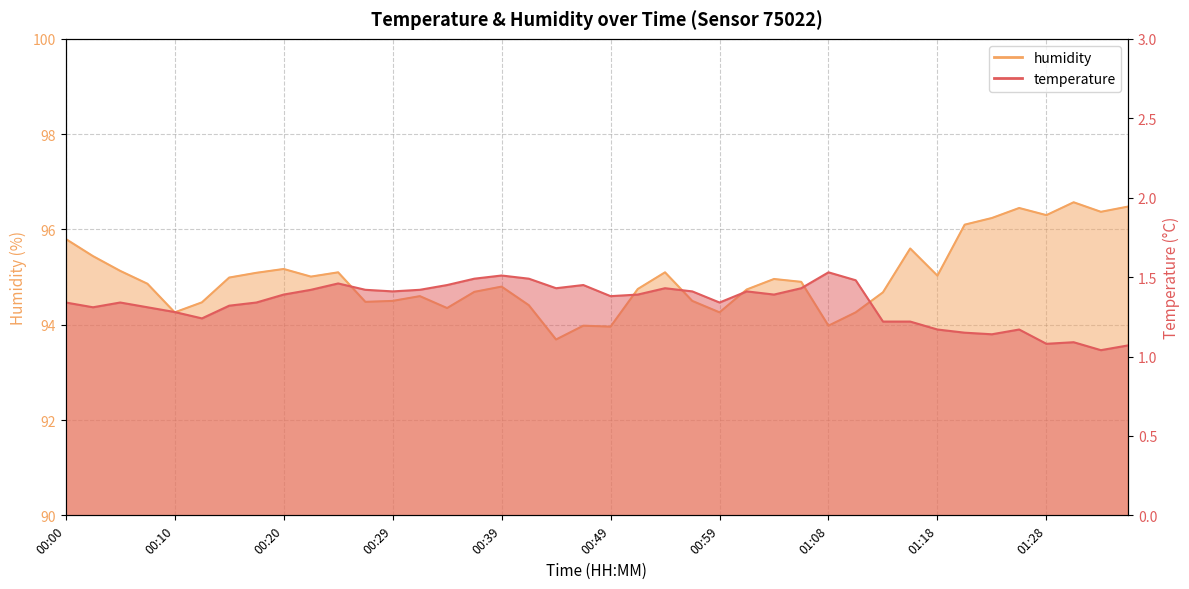

Reading right to left, transcribe all the data shown in this chart.

temperature: 1.1	1.0	1.1	1.1	1.2	1.1	1.1	1.2	1.2	1.2	1.5	1.5	1.4	1.4	1.4	1.3	1.4	1.4	1.4	1.4	1.4	1.4	1.5	1.5	1.5	1.4	1.4	1.4	1.4	1.5	1.4	1.4	1.3	1.3	1.2	1.3	1.3	1.3	1.3	1.3
humidity: 96.5	96.4	96.6	96.3	96.5	96.2	96.1	95.0	95.6	94.7	94.3	94.0	94.9	95.0	94.7	94.3	94.5	95.1	94.8	94.0	94.0	93.7	94.4	94.8	94.7	94.3	94.6	94.5	94.5	95.1	95.0	95.2	95.1	95.0	94.5	94.3	94.9	95.1	95.4	95.8